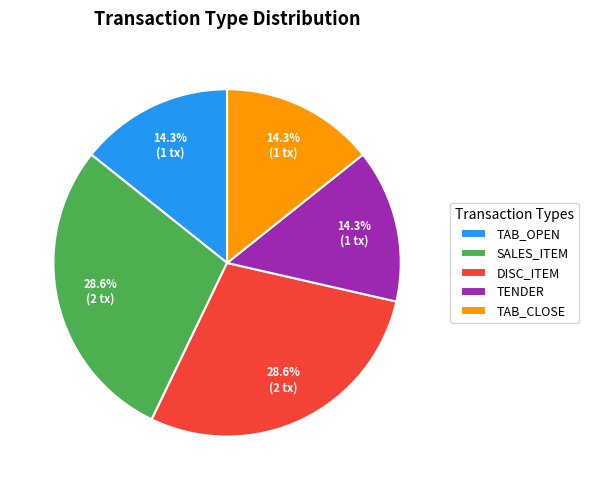

What is the total percentage of DISC_ITEM and TAB_OPEN?

42.9%